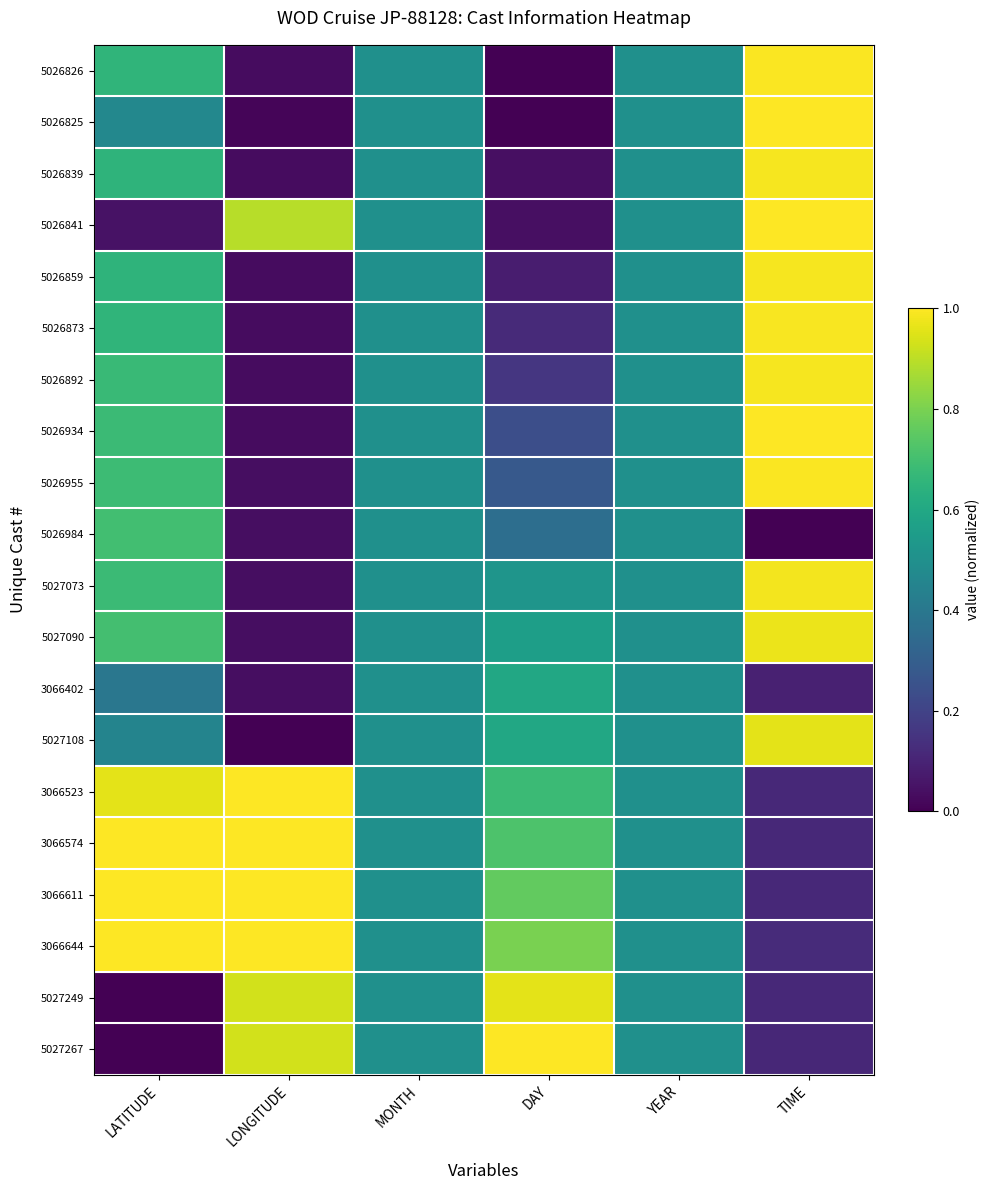

Reading left to right, what are all the values shown in this chart?

5026826: LATITUDE=0.7	LONGITUDE=0.0	MONTH=0.5	DAY=0.0	YEAR=0.5	TIME=1.0
5026825: LATITUDE=0.5	LONGITUDE=0.0	MONTH=0.5	DAY=0.0	YEAR=0.5	TIME=1.0
5026839: LATITUDE=0.7	LONGITUDE=0.0	MONTH=0.5	DAY=0.0	YEAR=0.5	TIME=1.0
5026841: LATITUDE=0.0	LONGITUDE=0.9	MONTH=0.5	DAY=0.0	YEAR=0.5	TIME=1.0
5026859: LATITUDE=0.7	LONGITUDE=0.0	MONTH=0.5	DAY=0.1	YEAR=0.5	TIME=1.0
5026873: LATITUDE=0.7	LONGITUDE=0.0	MONTH=0.5	DAY=0.1	YEAR=0.5	TIME=1.0
5026892: LATITUDE=0.7	LONGITUDE=0.0	MONTH=0.5	DAY=0.2	YEAR=0.5	TIME=1.0
5026934: LATITUDE=0.7	LONGITUDE=0.0	MONTH=0.5	DAY=0.2	YEAR=0.5	TIME=1.0
5026955: LATITUDE=0.7	LONGITUDE=0.0	MONTH=0.5	DAY=0.3	YEAR=0.5	TIME=1.0
5026984: LATITUDE=0.7	LONGITUDE=0.0	MONTH=0.5	DAY=0.4	YEAR=0.5	TIME=0.0
5027073: LATITUDE=0.7	LONGITUDE=0.0	MONTH=0.5	DAY=0.5	YEAR=0.5	TIME=1.0
5027090: LATITUDE=0.7	LONGITUDE=0.0	MONTH=0.5	DAY=0.6	YEAR=0.5	TIME=1.0
3066402: LATITUDE=0.4	LONGITUDE=0.0	MONTH=0.5	DAY=0.6	YEAR=0.5	TIME=0.1
5027108: LATITUDE=0.5	LONGITUDE=0.0	MONTH=0.5	DAY=0.6	YEAR=0.5	TIME=1.0
3066523: LATITUDE=1.0	LONGITUDE=1.0	MONTH=0.5	DAY=0.7	YEAR=0.5	TIME=0.1
3066574: LATITUDE=1.0	LONGITUDE=1.0	MONTH=0.5	DAY=0.7	YEAR=0.5	TIME=0.1
3066611: LATITUDE=1.0	LONGITUDE=1.0	MONTH=0.5	DAY=0.8	YEAR=0.5	TIME=0.1
3066644: LATITUDE=1.0	LONGITUDE=1.0	MONTH=0.5	DAY=0.8	YEAR=0.5	TIME=0.1
5027249: LATITUDE=0.0	LONGITUDE=0.9	MONTH=0.5	DAY=1.0	YEAR=0.5	TIME=0.1
5027267: LATITUDE=0.0	LONGITUDE=0.9	MONTH=0.5	DAY=1.0	YEAR=0.5	TIME=0.1